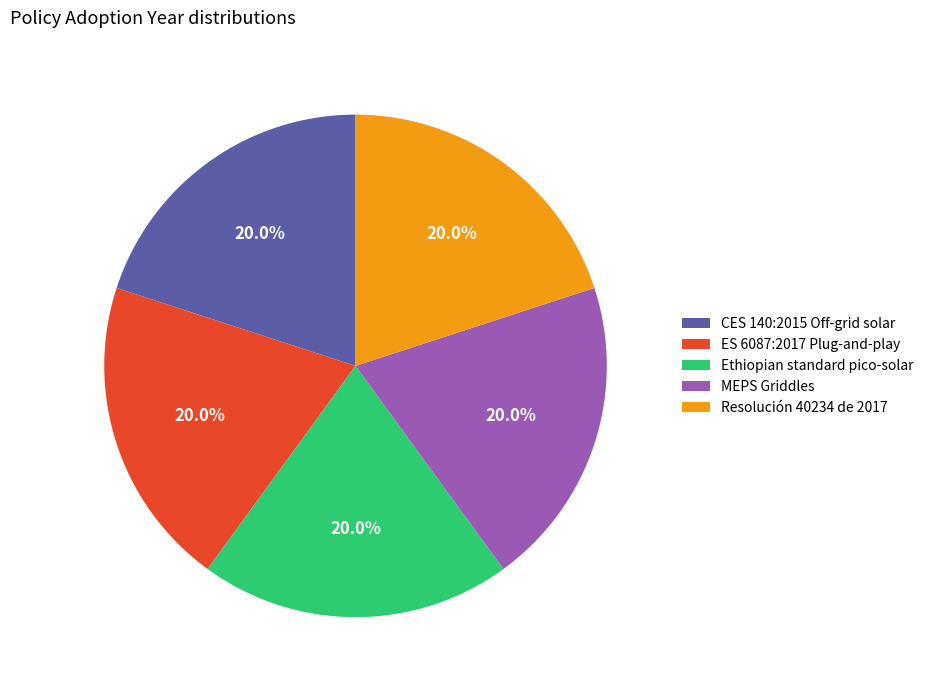

How many slices are in this pie chart?

5